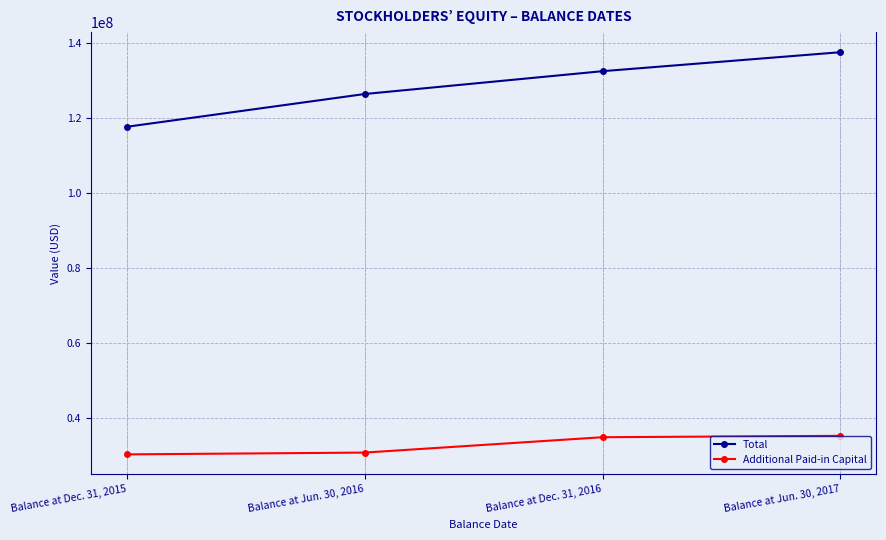

Rank the series by their maximum value, from lowest to highest.

Additional Paid-in Capital, Total